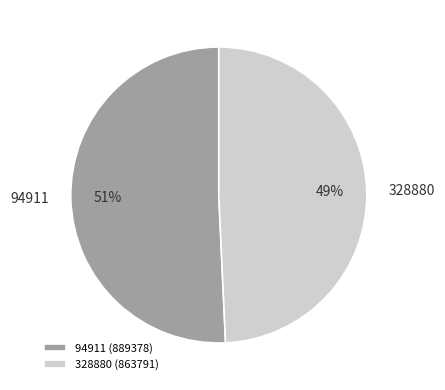

Does any single category account for the majority?

Yes